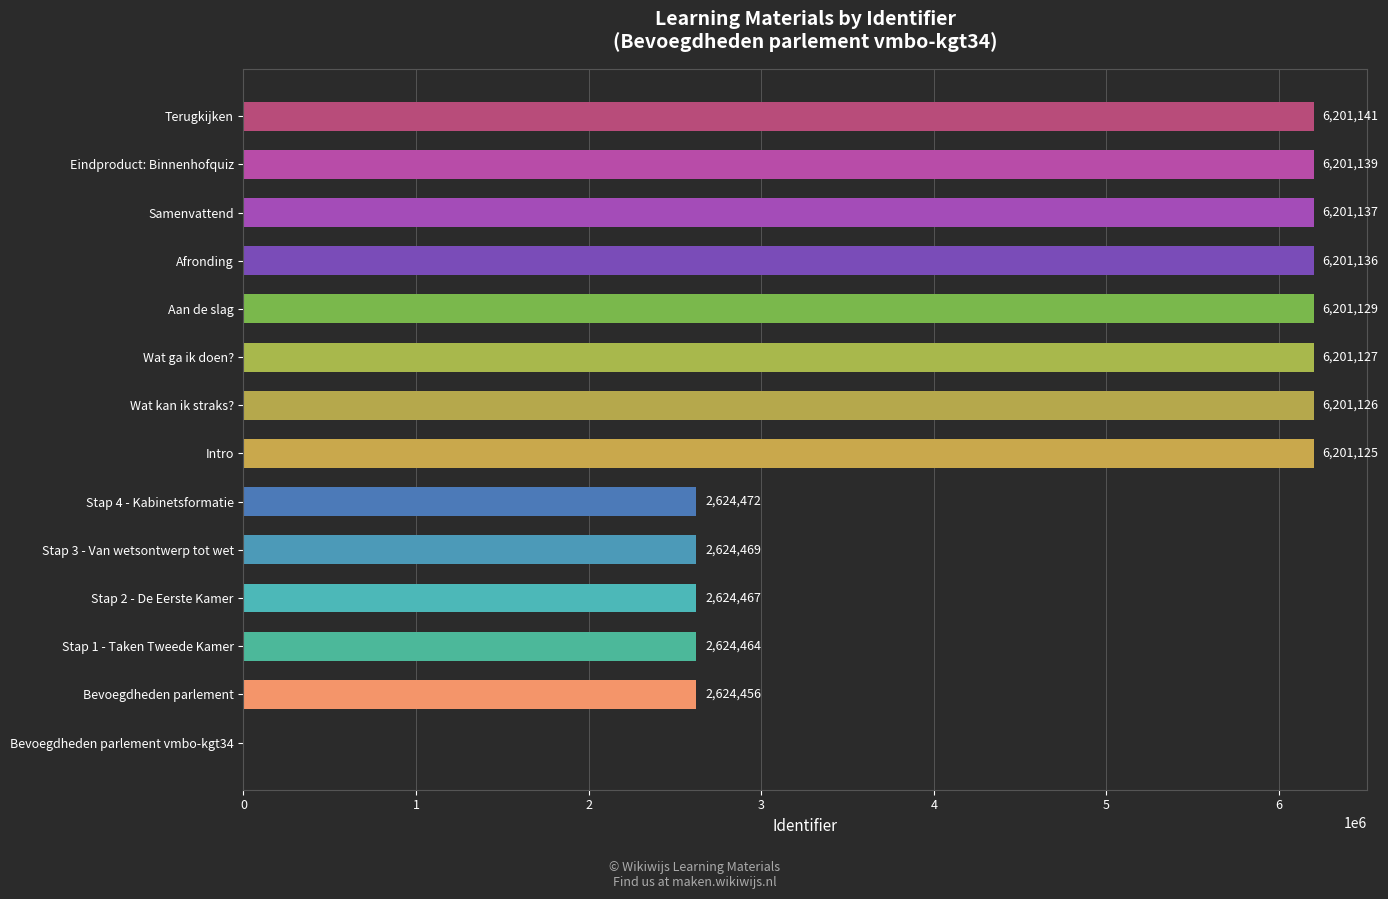

What is the sum of the values at Stap 2 - De Eerste Kamer and Wat ga ik doen??

8825594